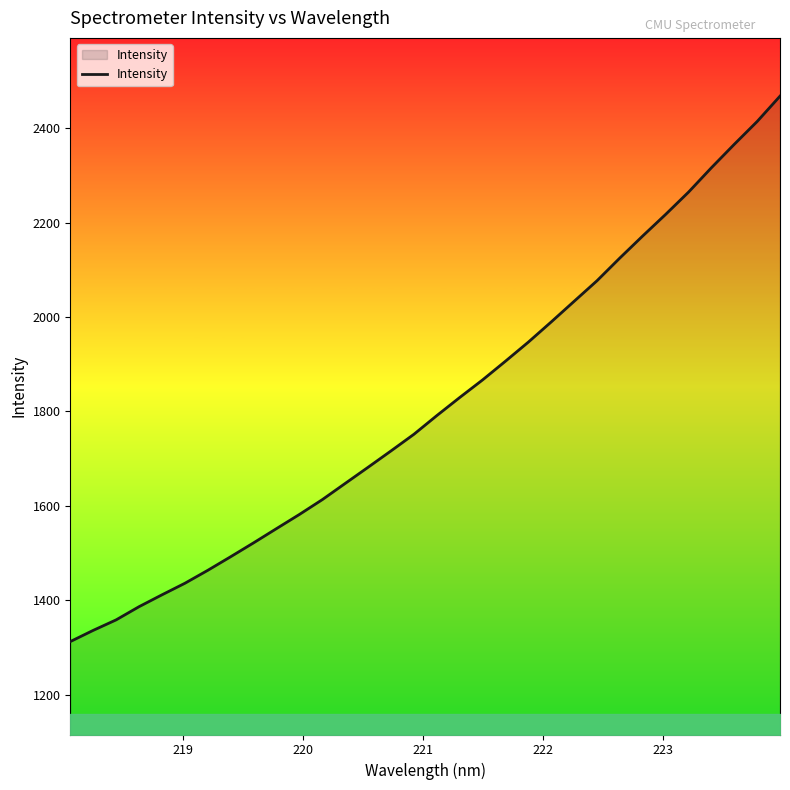

What is the average value?

1814.1